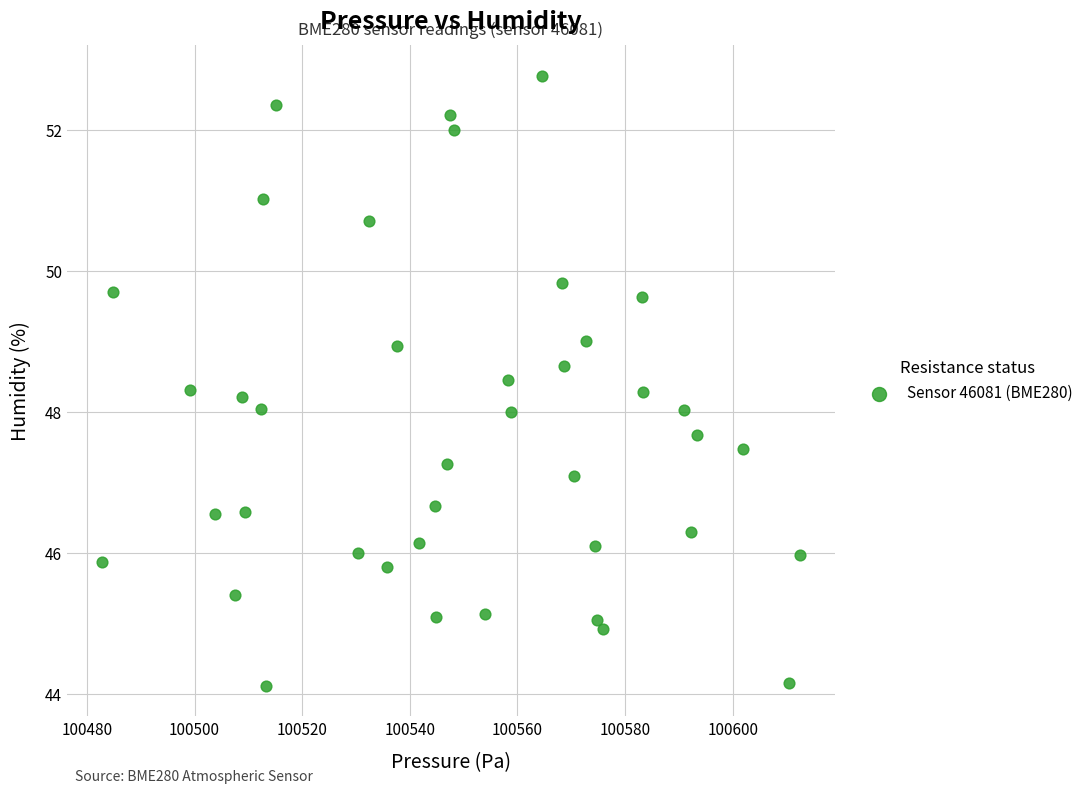

What is the range of X values (max minus min)?

129.7